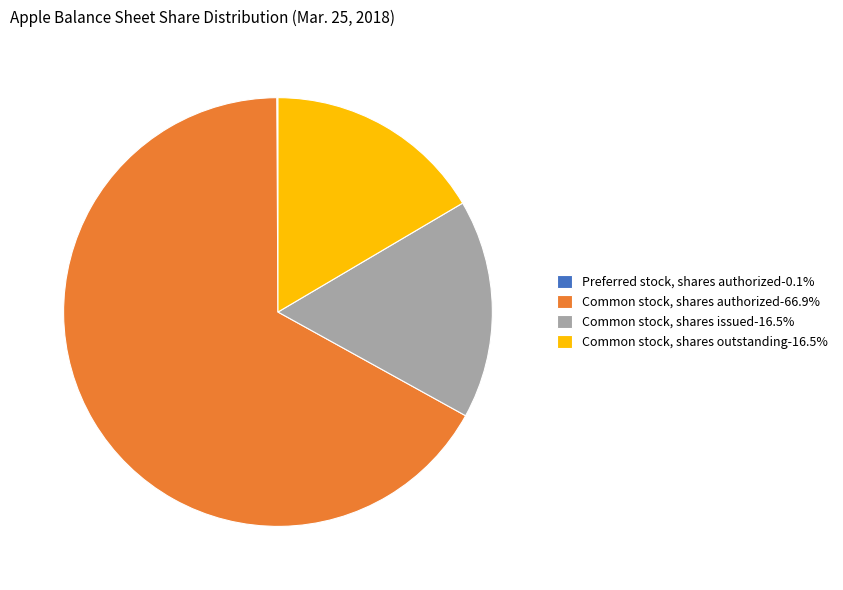

Do Common stock, shares issued-16.5% and Common stock, shares outstanding-16.5% together represent more than half of the pie?

No